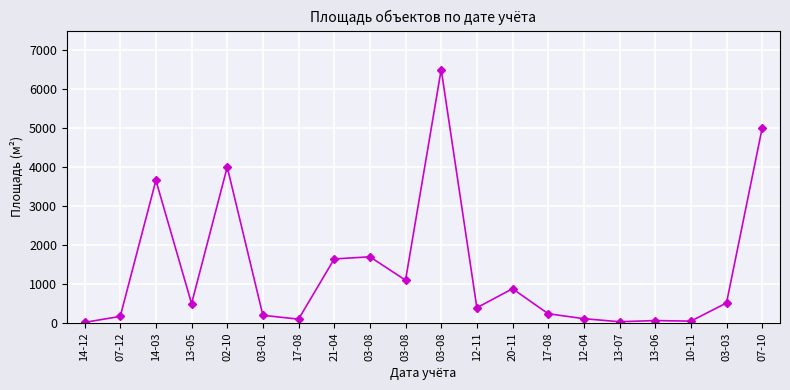

Which category has the highest value across all series?

03-08